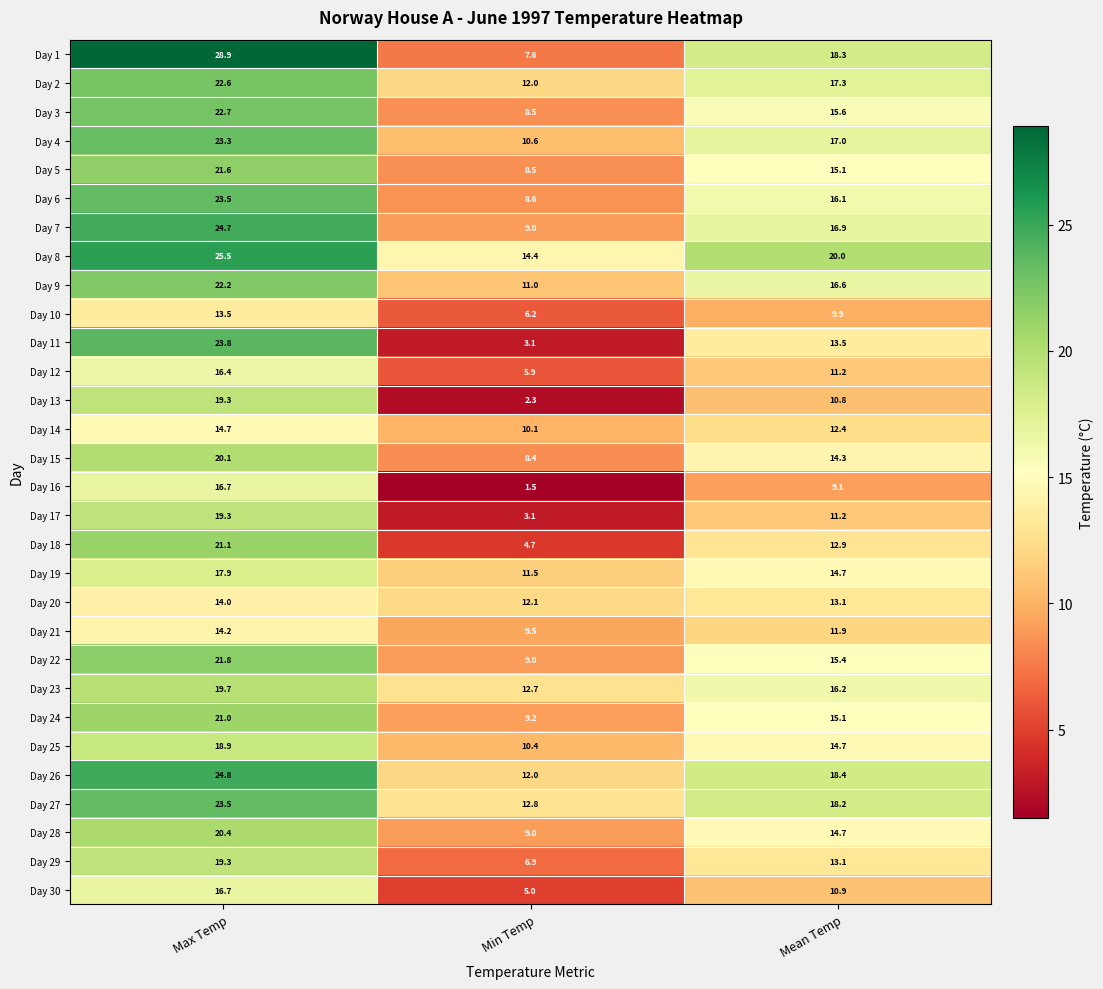

True or false: Day 24 has a value of 33.0 at Max Temp.

False